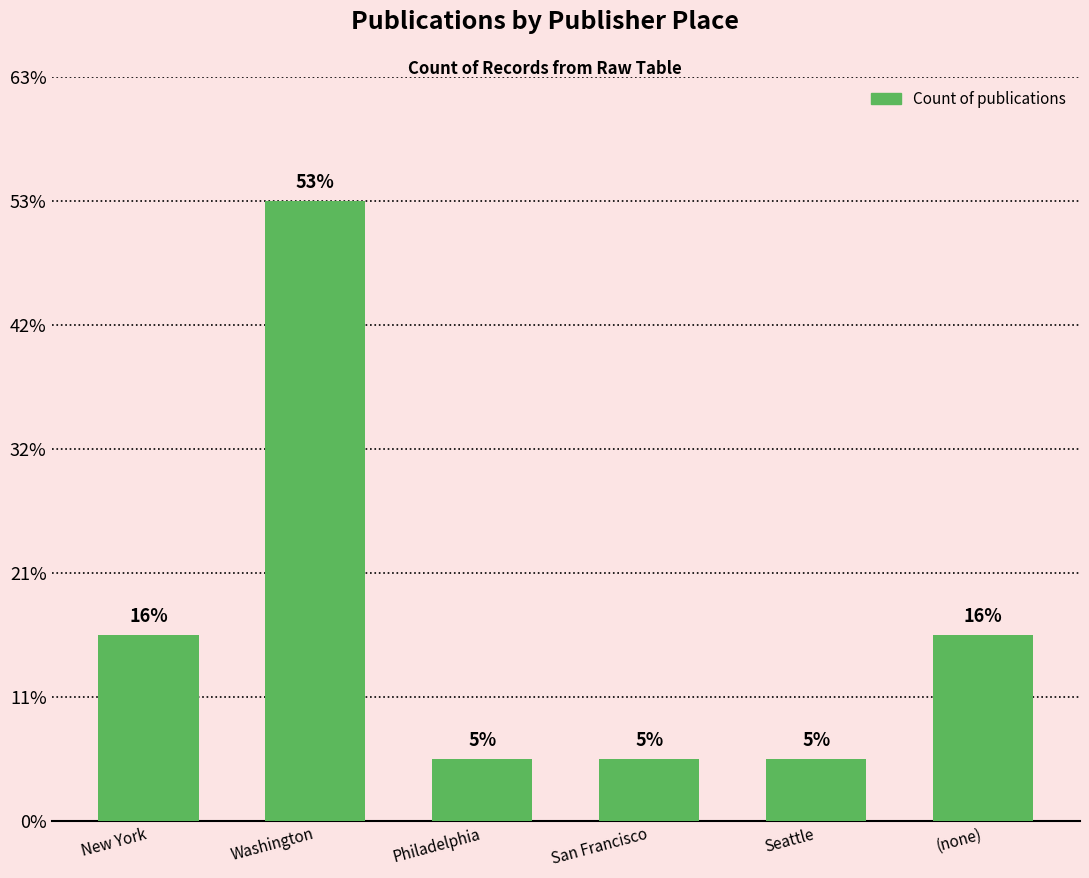

Does the chart contain any negative values?

No